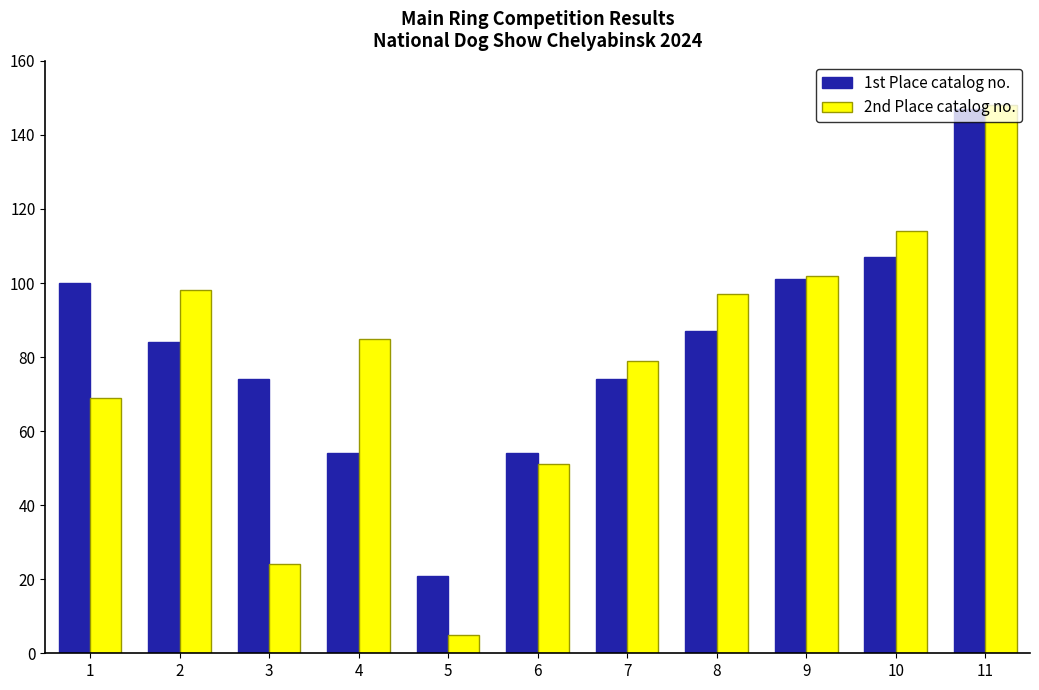

What is the total value across all series at 4?

139